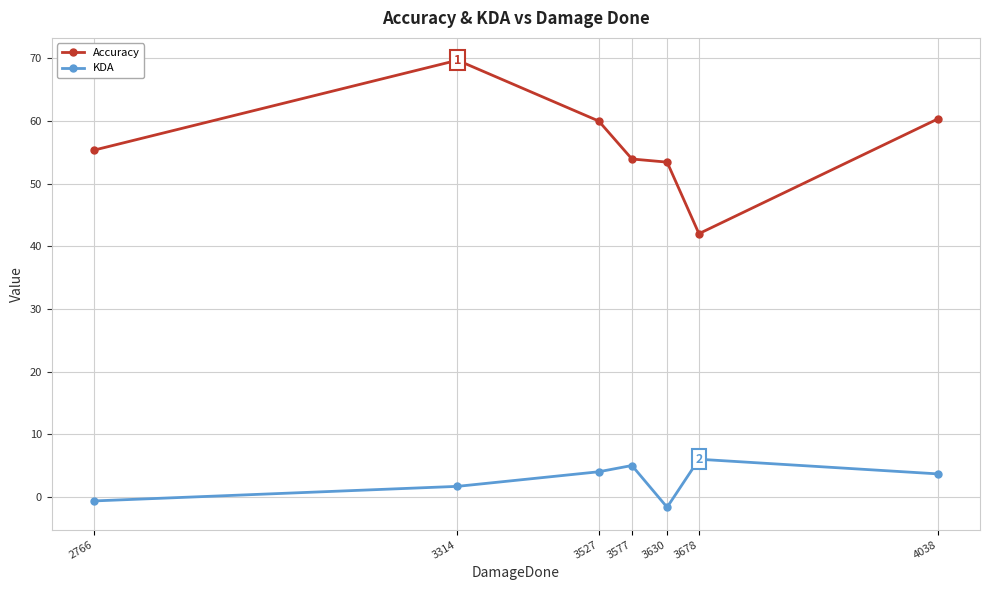

What is the value of the KDA point at the 7th from the left?

3.7